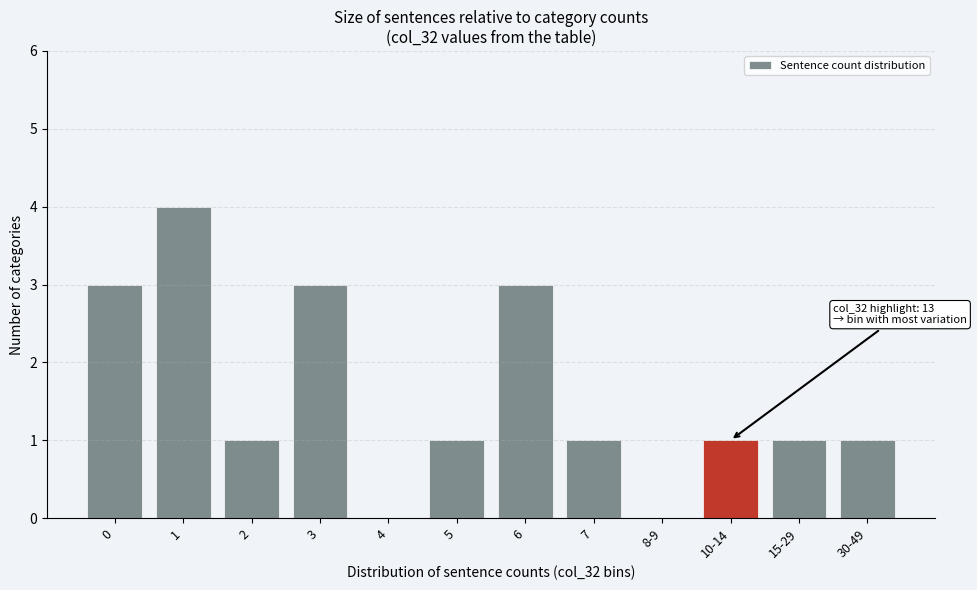

Reading left to right, what are all the values shown in this chart?

0=3	1=4	2=1	3=3	4=0	5=1	6=3	7=1	8-9=0	10-14=1	15-29=1	30-49=1